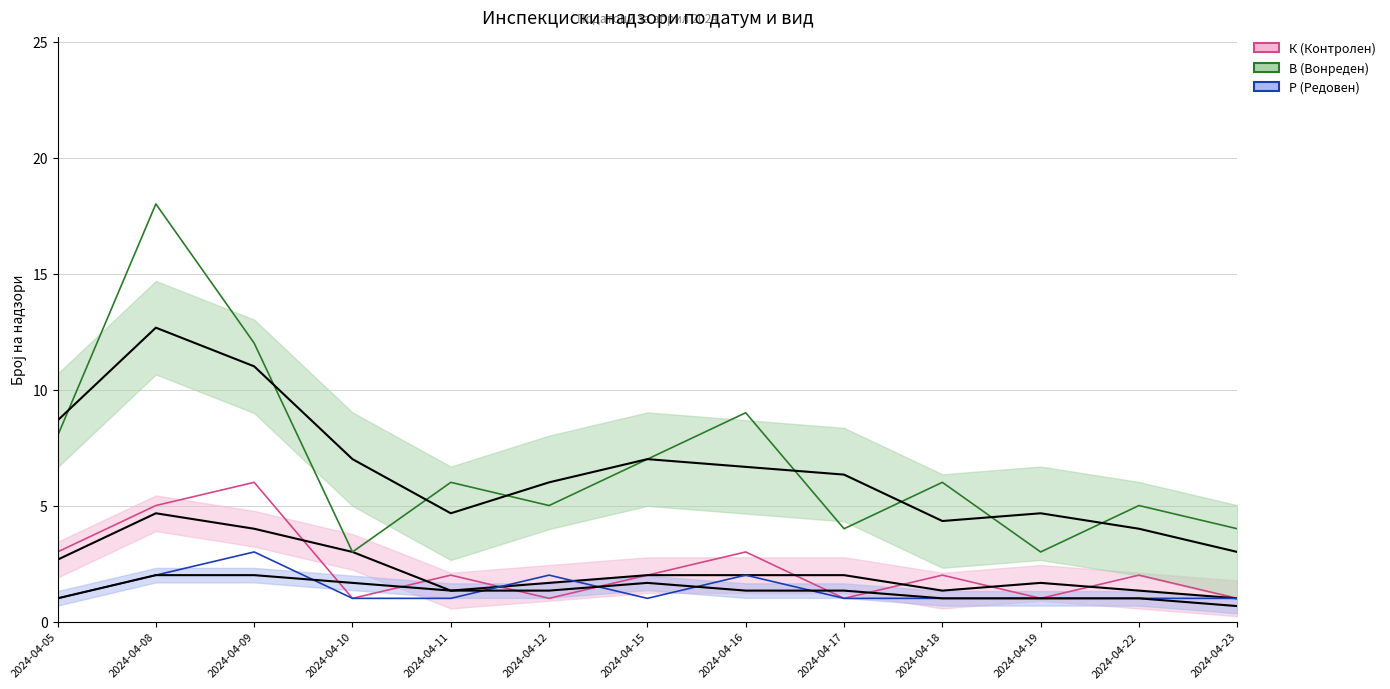

Where is the first local maximum for Р (Редовен)?

2024-04-09